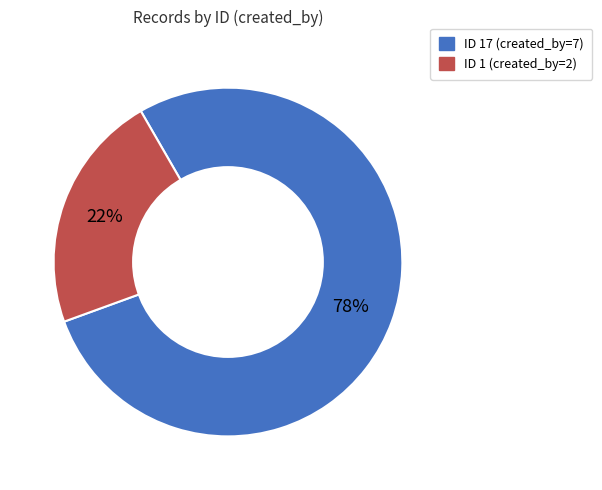

Is there any slice that represents more than half of the pie?

Yes